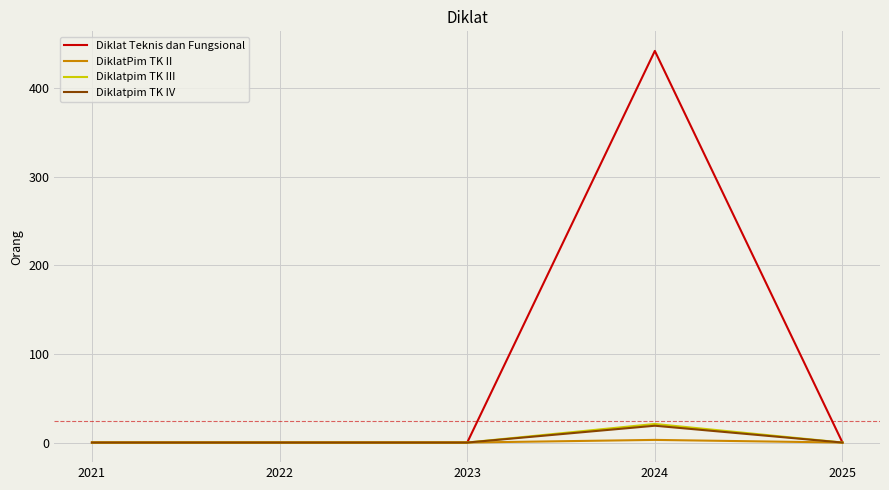

Reading left to right, transcribe all the data shown in this chart.

Diklat Teknis dan Fungsional: 0	0	0	442	0
DiklatPim TK II: 0	0	0	3	0
Diklatpim TK III: 0	0	0	21	0
Diklatpim TK IV: 0	0	0	19	0